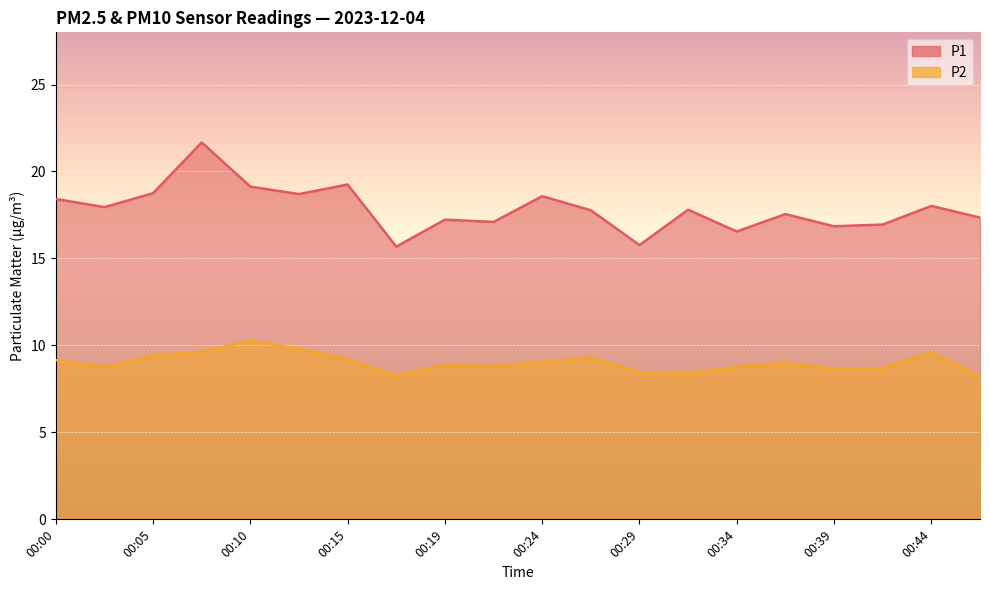

What is the value of the P2 point at the 3rd from the left?

9.4